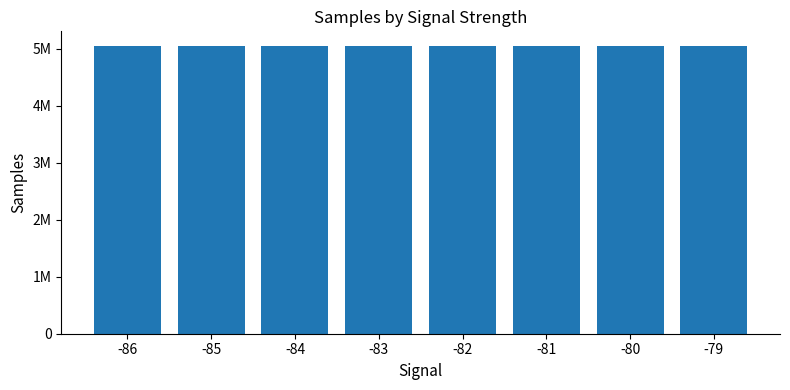

List the labels in order of value, smallest first.

-83, -79, -82, -80, -85, -81, -86, -84